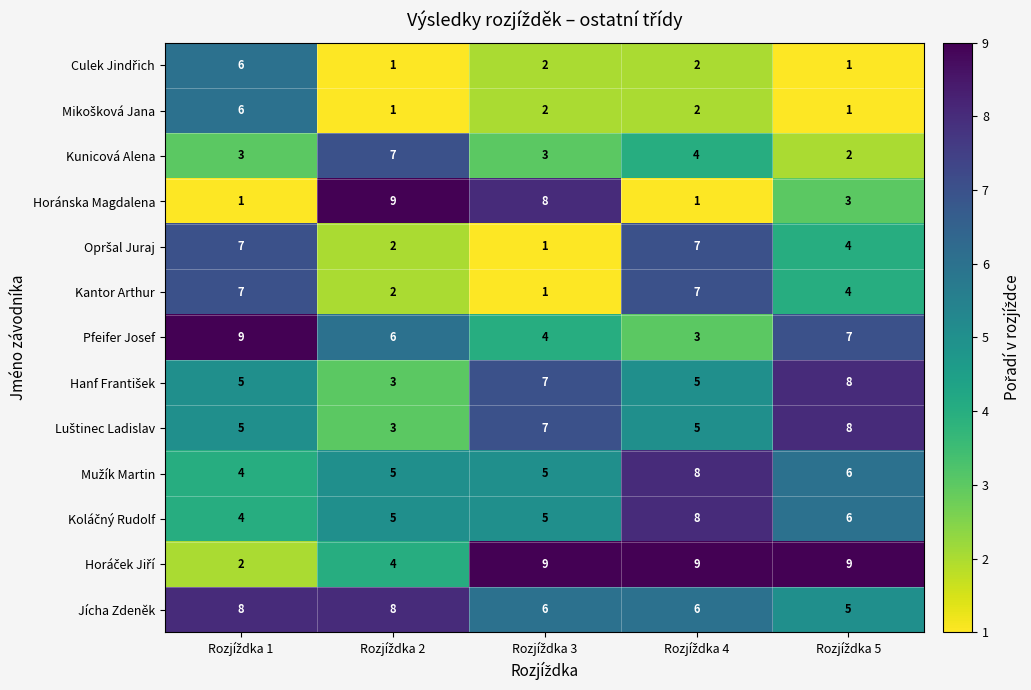

How many Horánska Magdalena values are between 1 and 8?

4